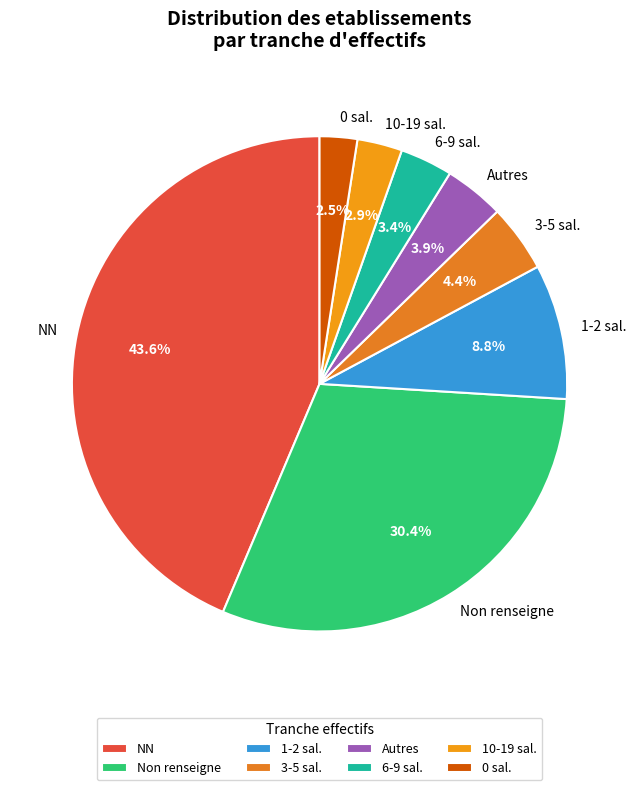

Combined, what portion of the pie is Non renseigne and 1-2 sal.?

39.2%